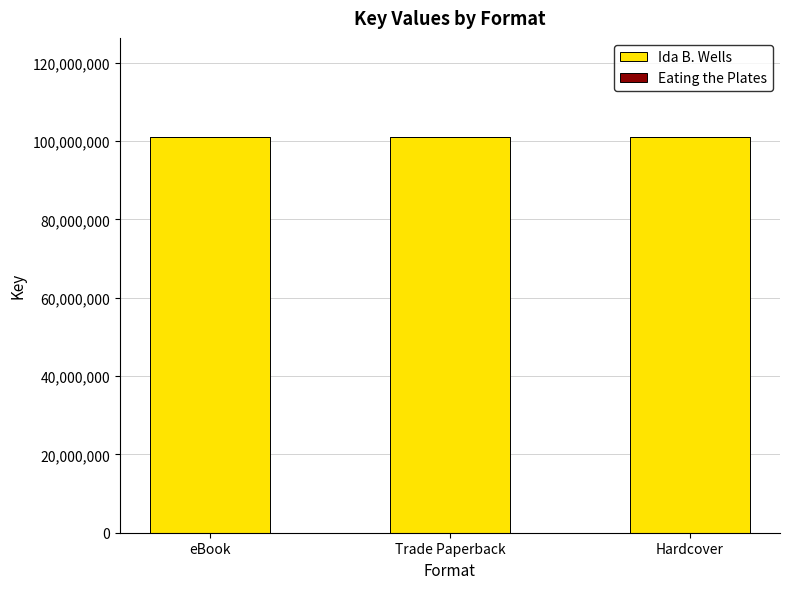

True or false: Ida B. Wells has a value of 101099293 at Hardcover.

True